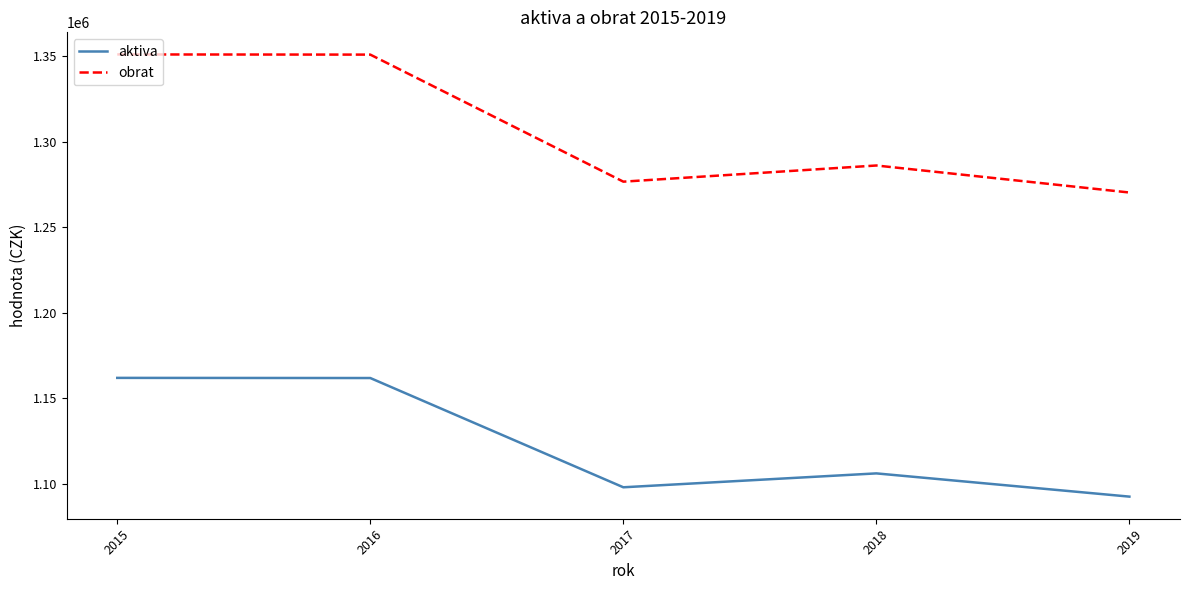

At 2015, list the series in order from largest to smallest.

obrat, aktiva